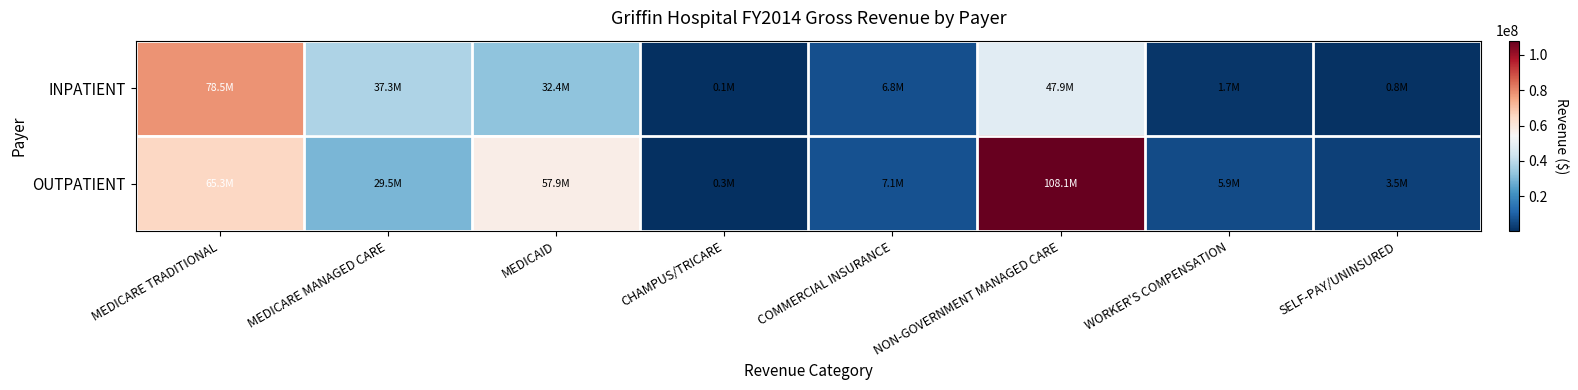

At how many categories does at least one series exceed 17745622?

4